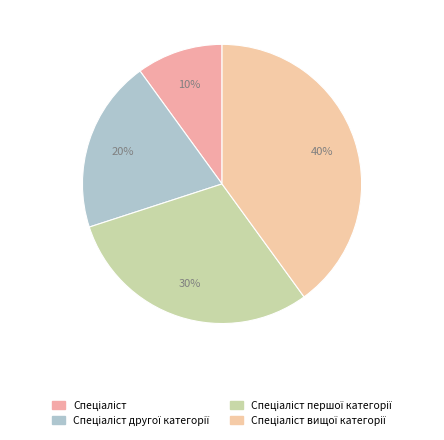

What is the ratio of the value at Спеціаліст першої категорії to the value at Спеціаліст?

3.0